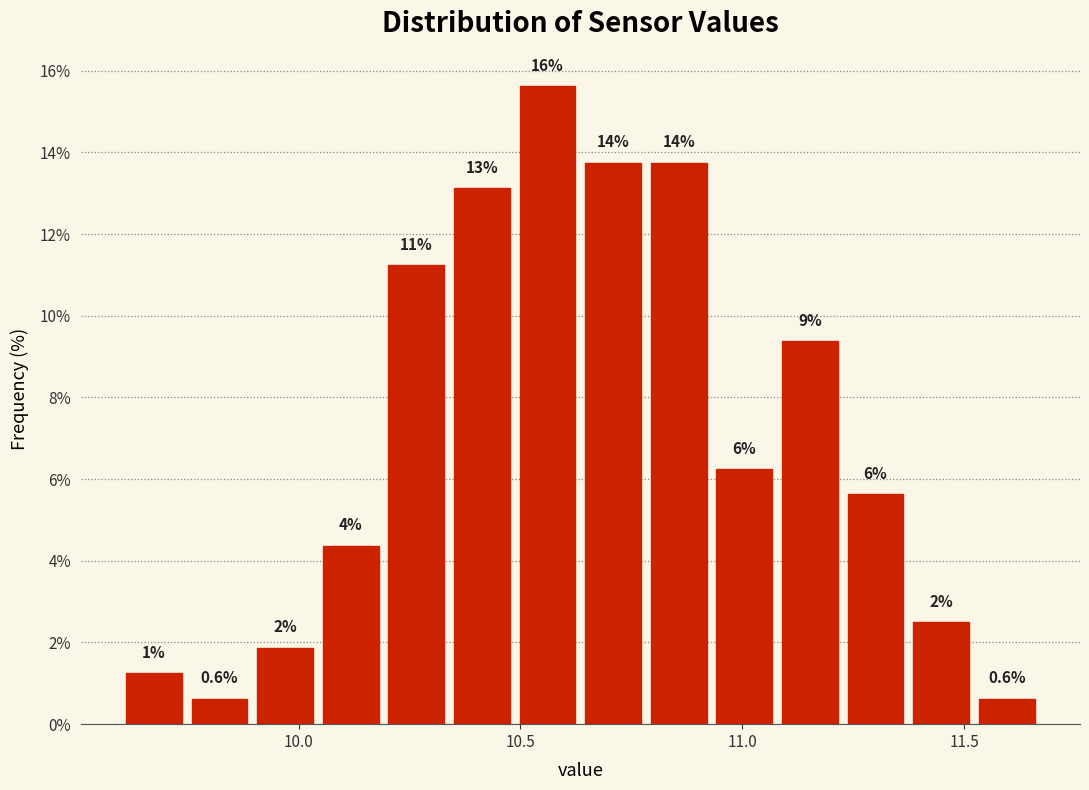

Read against the x-axis, roughly where is the centre of the tallest bar?

10.55